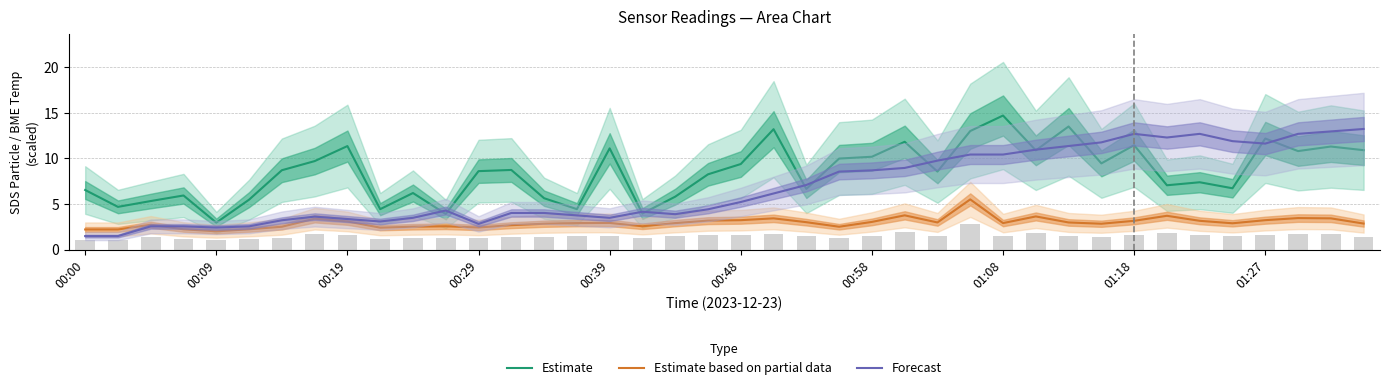

True or false: Estimate based on partial data and Estimate cross at least once.

False